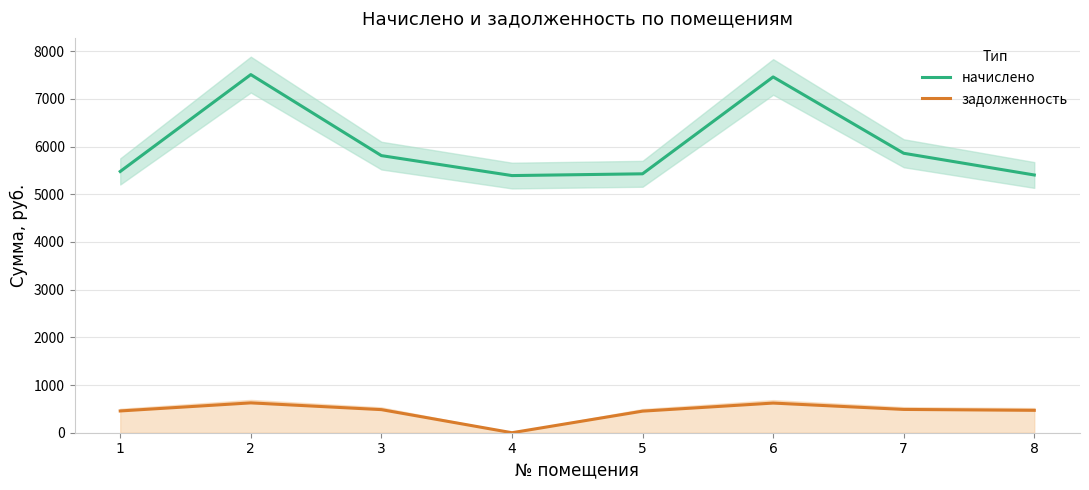

Reading left to right, list all the values displayed in this chart.

начислено: 1=5478.8	2=7510.3	3=5811.2	4=5392.7	5=5429.6	6=7461.1	7=5860.6	8=5404.9
задолженность: 1=456.6	2=625.9	3=484.3	4=0.0	5=452.5	6=621.8	7=488.4	8=469.7